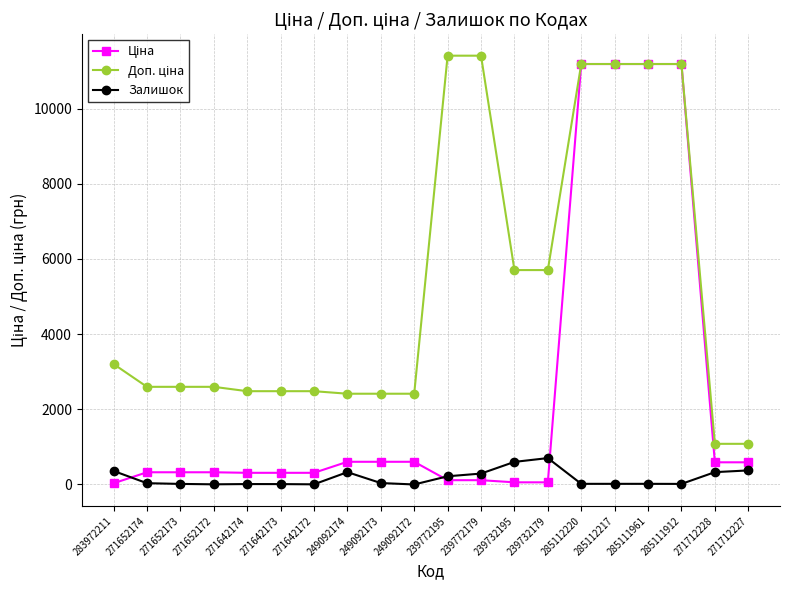

Is it true that Залишок equals 10.0 at 271642173?

True